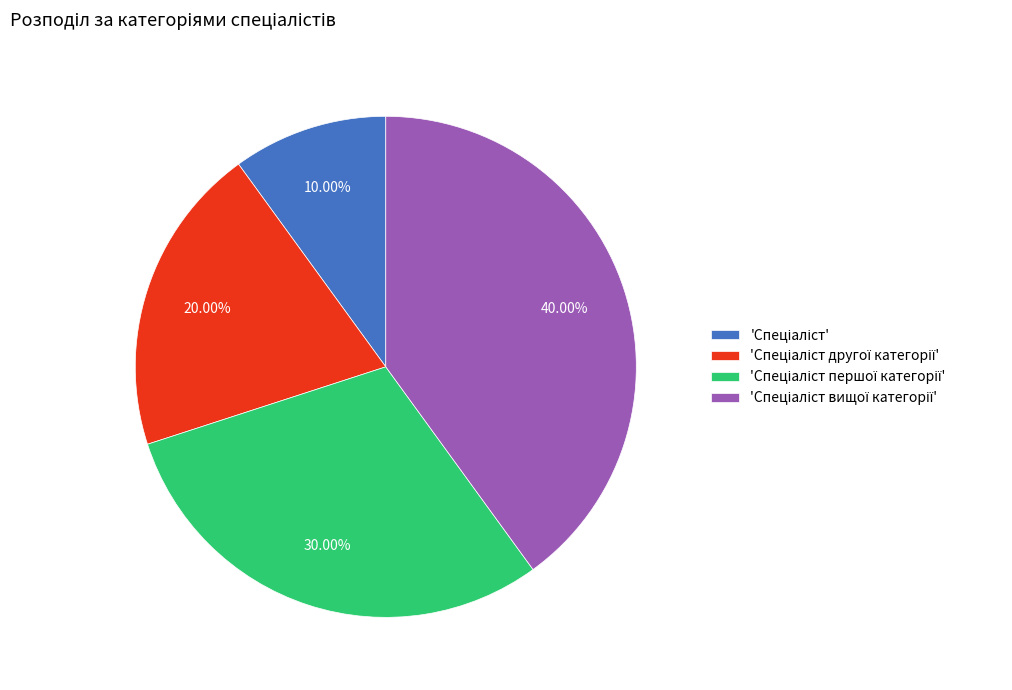

Is there a majority slice in this chart?

No